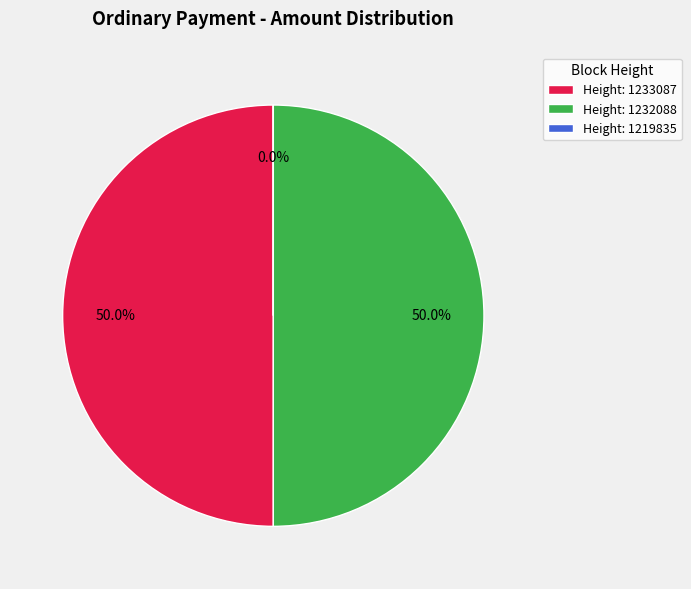

Combined, what portion of the pie is Height: 1233087 and Height: 1232088?

100.0%